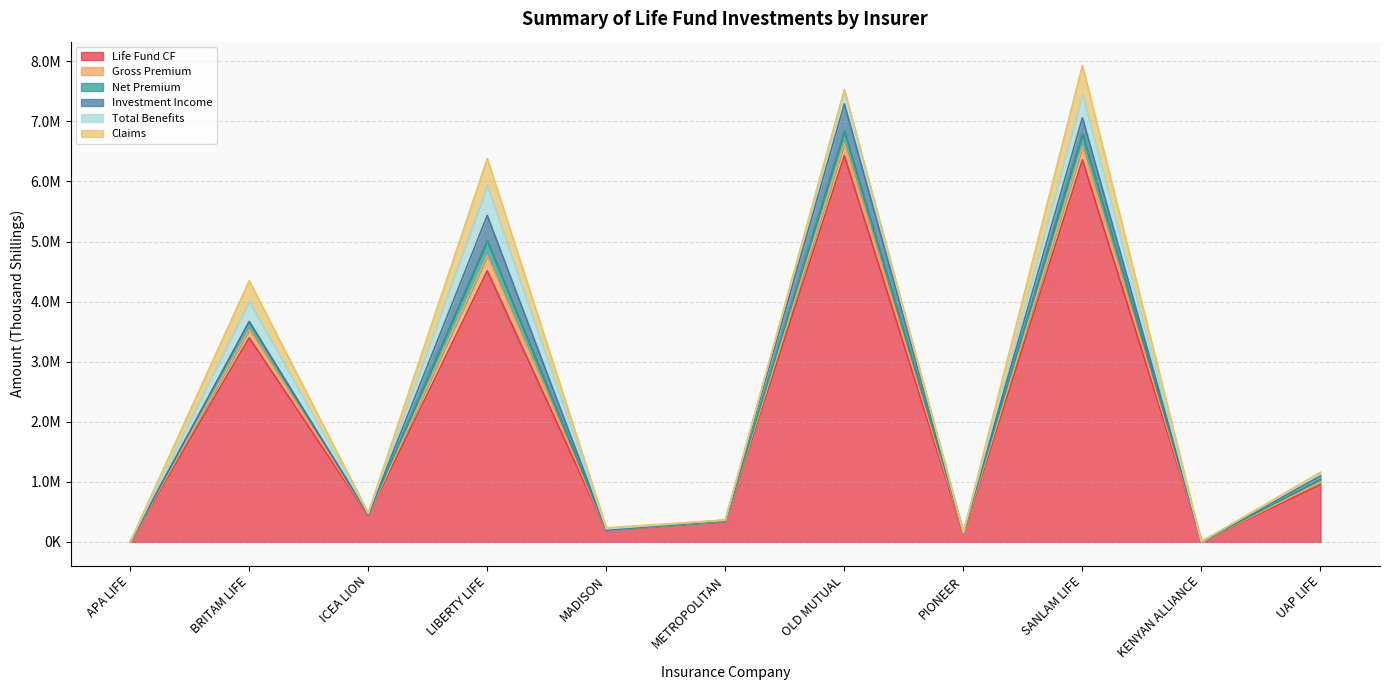

How many intersections are there between Claims and Net Premium?

5